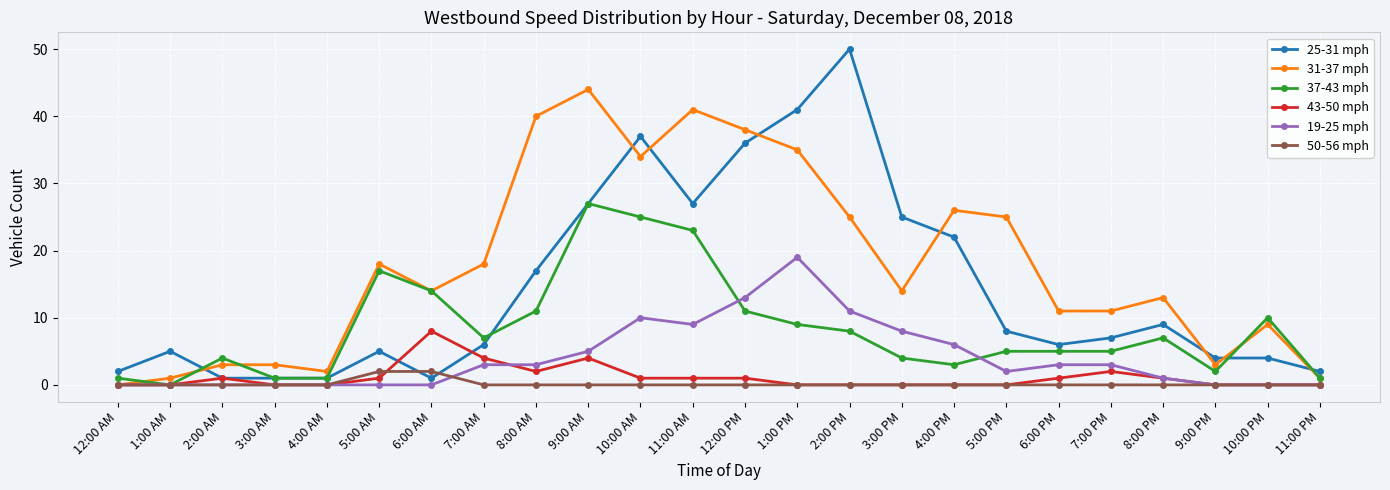

True or false: 19-25 mph and 25-31 mph intersect in this chart.

False